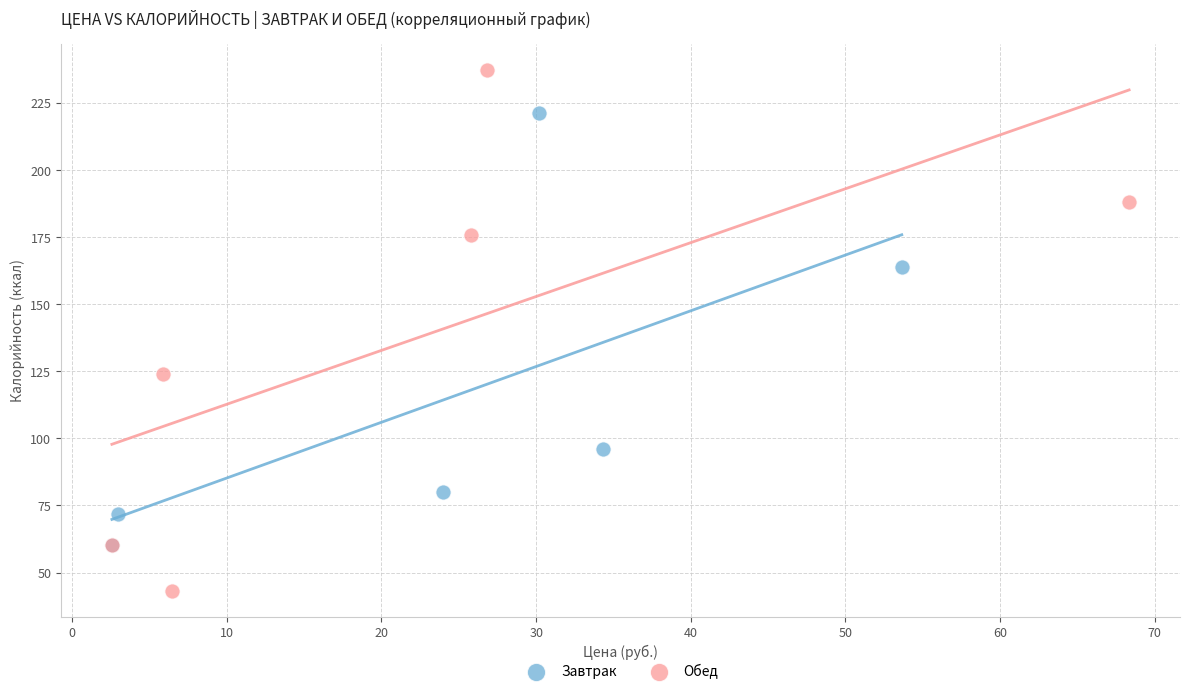

What are all the series names shown in the legend?

Завтрак, Обед